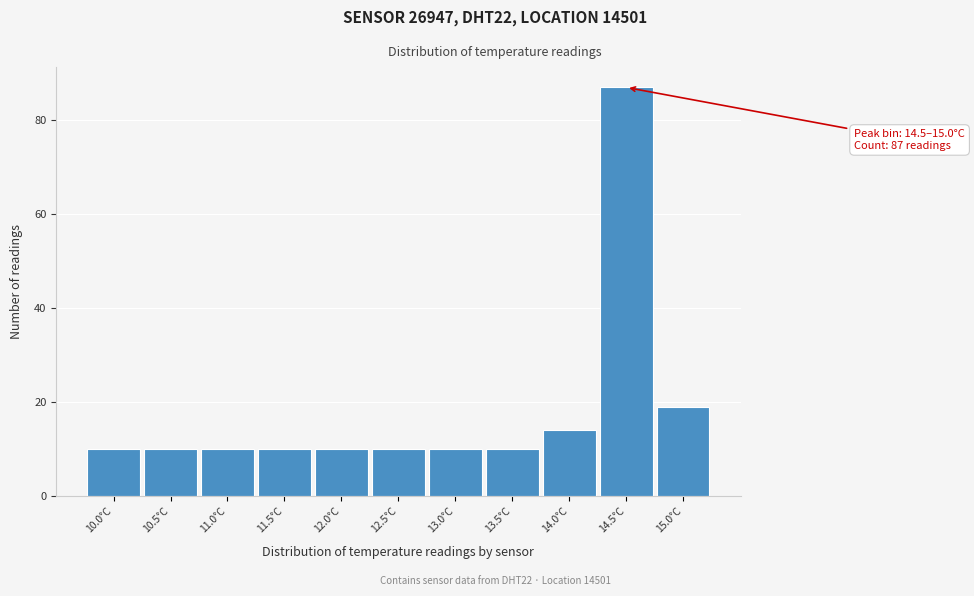

Reading right to left, extract all data points from this chart.

19	87	14	10	10	10	10	10	10	10	10